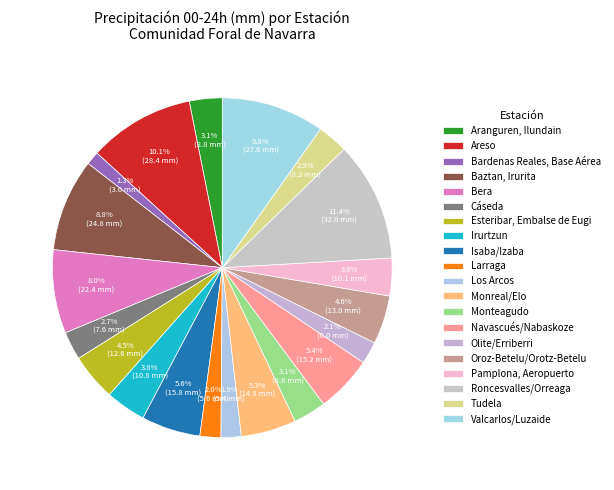

Is it true that Larraga is 1% of the pie?

False